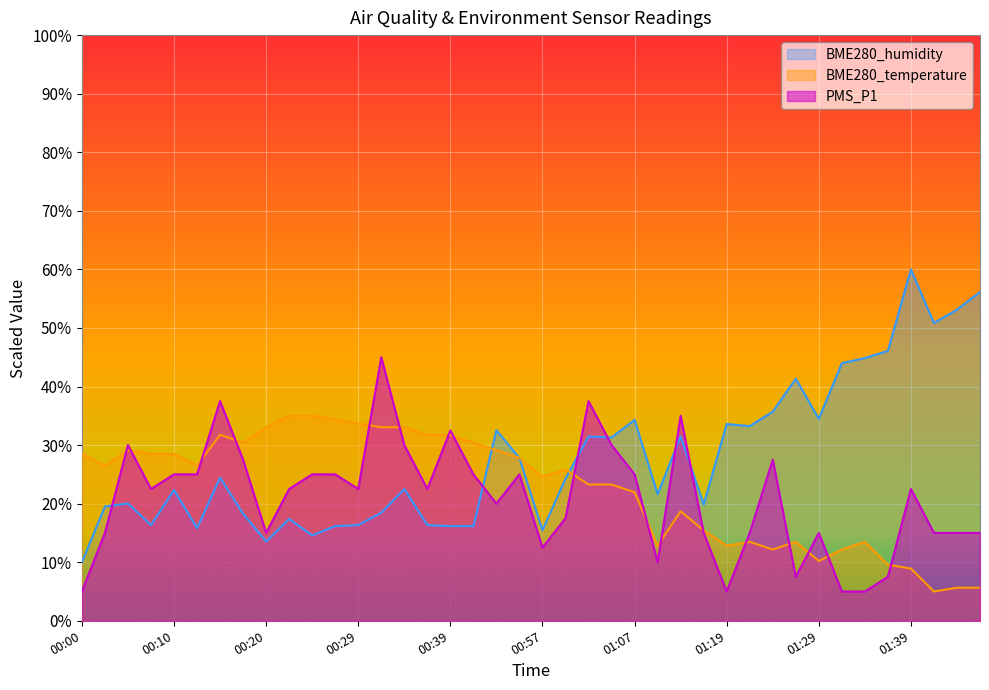

Rank the categories by PMS_P1 value from lowest to highest.

00:00, 01:19, 01:31, 01:34, 01:27, 01:36, 01:09, 00:57, 00:03, 00:20, 01:17, 01:22, 01:29, 01:41, 01:44, 01:46, 01:00, 00:52, 00:08, 00:22, 00:29, 00:37, 01:39, 00:10, 00:13, 00:25, 00:27, 00:50, 00:55, 01:07, 00:17, 01:24, 00:05, 00:34, 01:04, 00:39, 01:12, 00:15, 01:02, 00:32